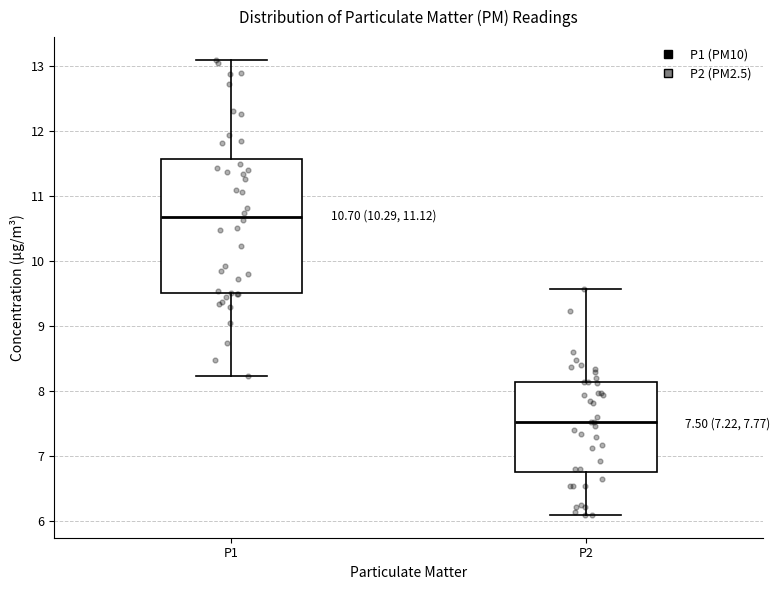

Which box's median line is the lowest?

P2